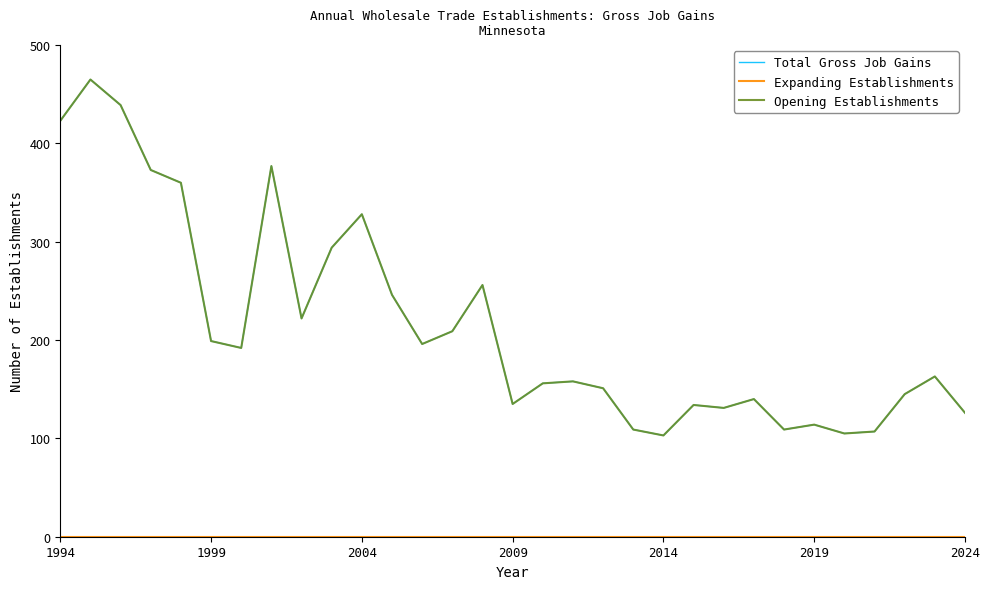

Is this an area chart (filled region under the line)?

No